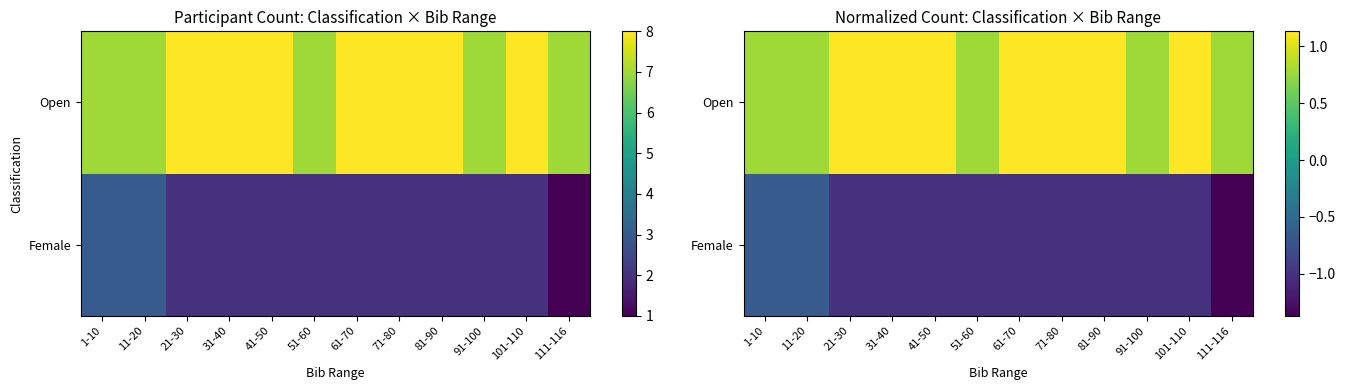

What is the spread (max minus min) of values at 41-50?

2.1